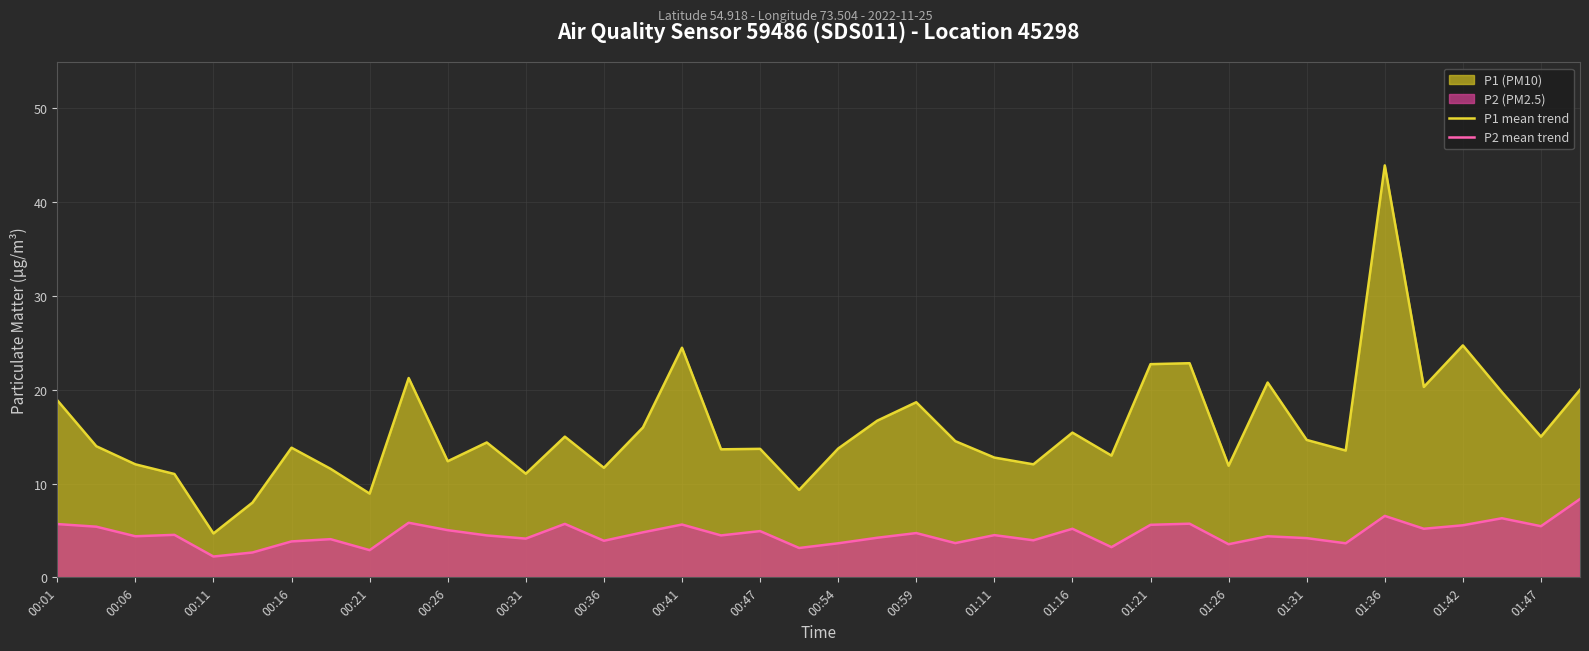

What is the average value of the P2 mean trend series?

4.6